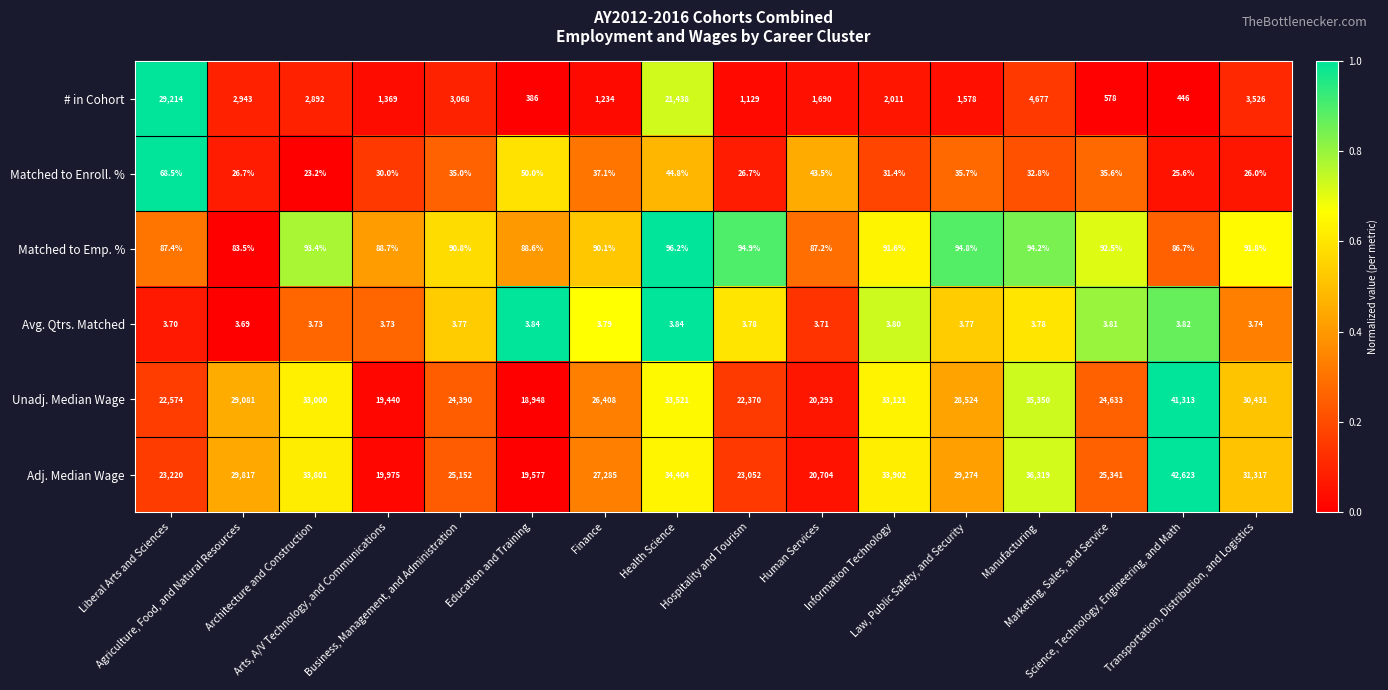

Count the number of data series in this chart.

6